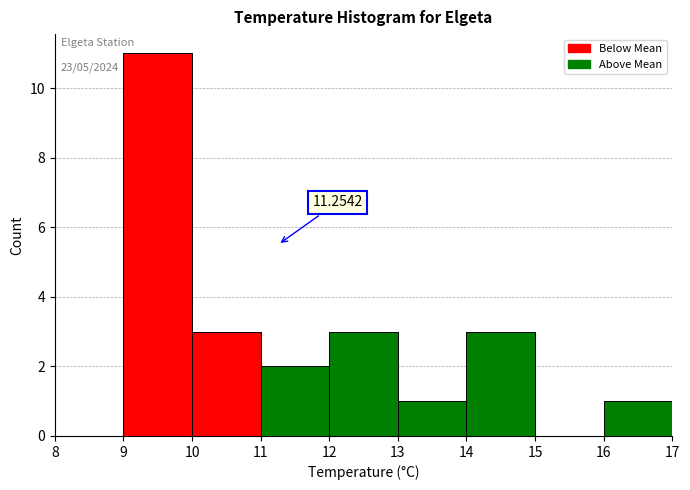

Over which range of the x-axis is the bar tallest?

9 to 10